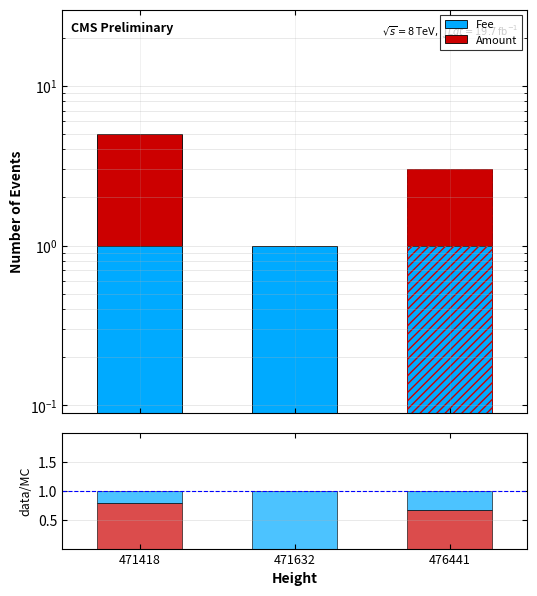

At which label is Fee/Total closest to 0?

471418